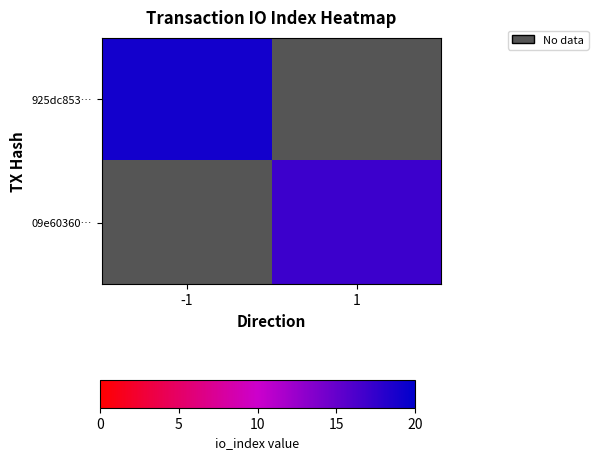

The 925dc853… series shows 7.7 at -1. True or false?

False